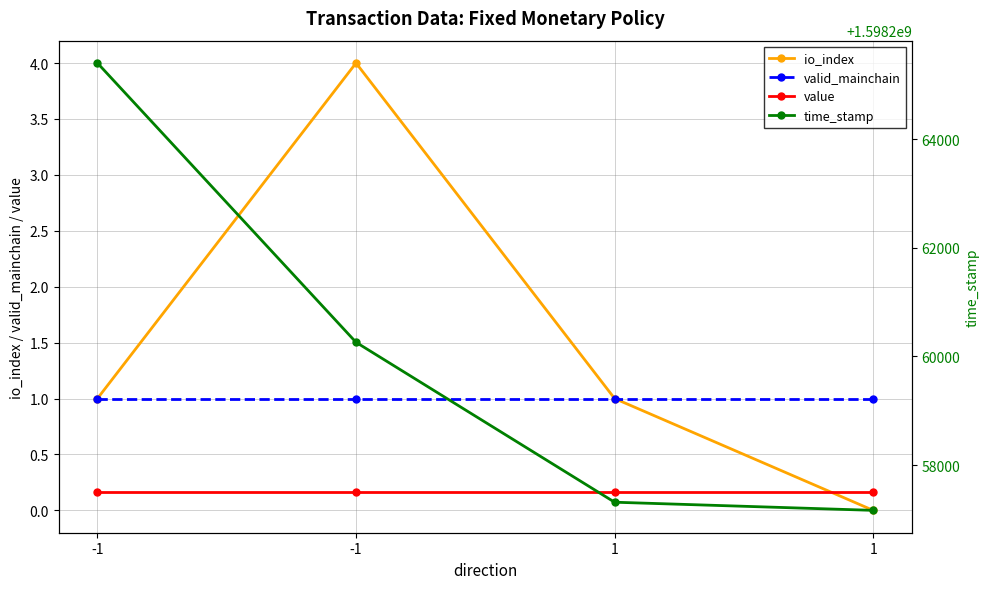

What is the maximum value shown in the chart?

1598265405.0